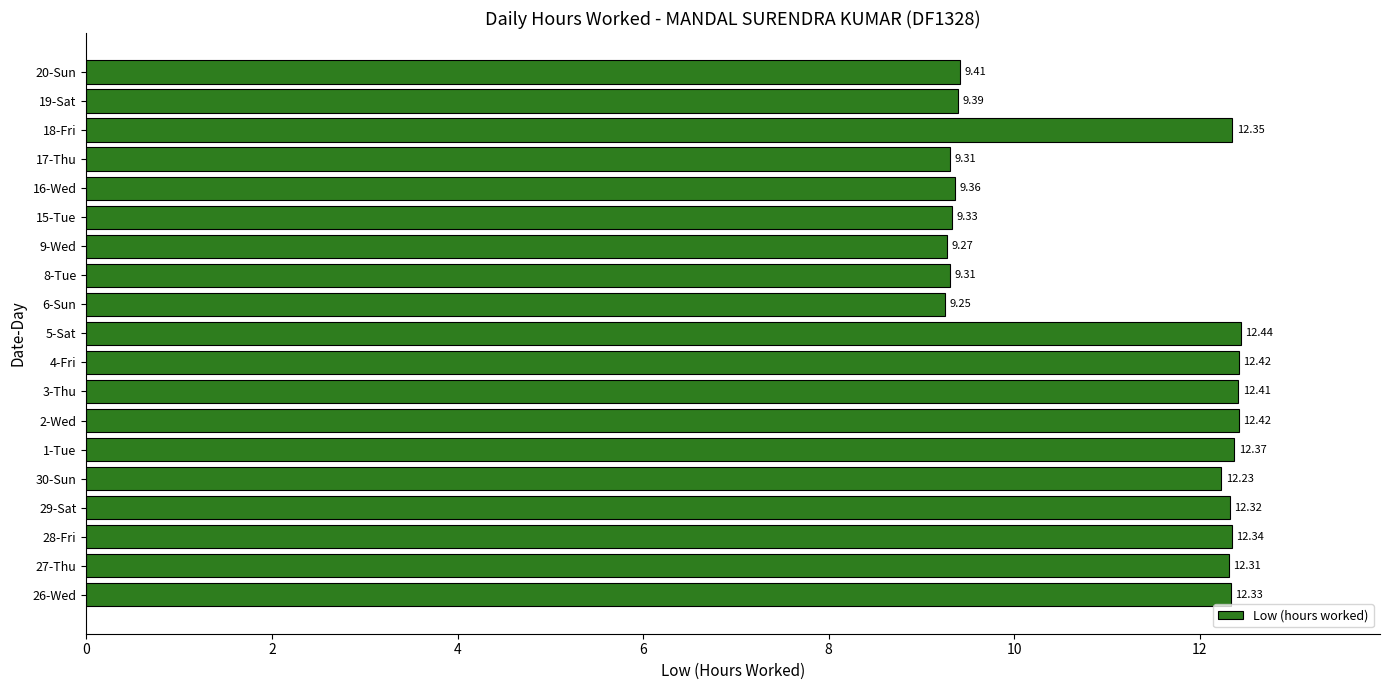

Between 20-Sun and 29-Sat, which is larger?

29-Sat